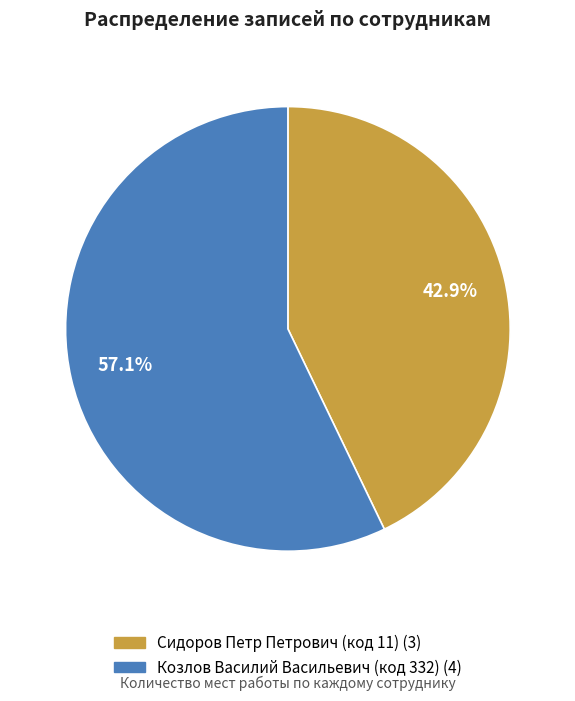

Which slice is the largest?

Козлов Василий Васильевич (код 332)